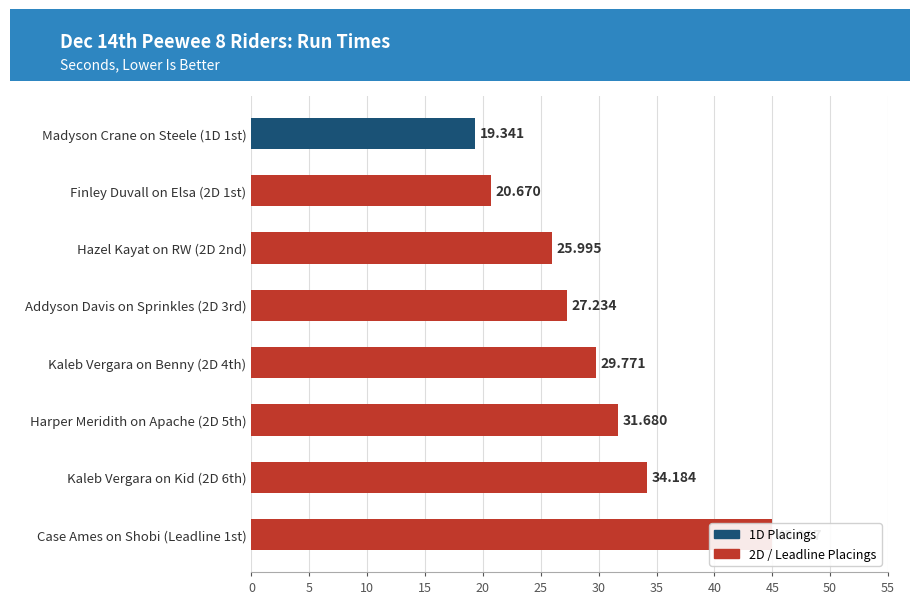

Is it true that the value at Case Ames on Shobi (Leadline 1st) is 45.0?

True